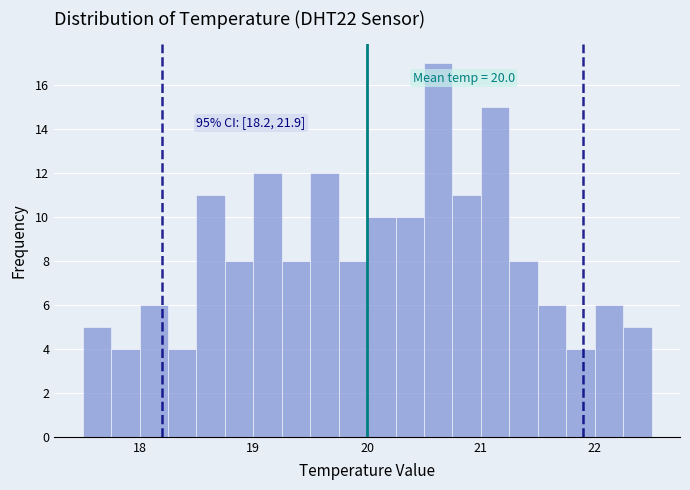

Around what value on the x-axis is the tallest bar? Give the approximate position of its centre, as read against the axis.

20.6